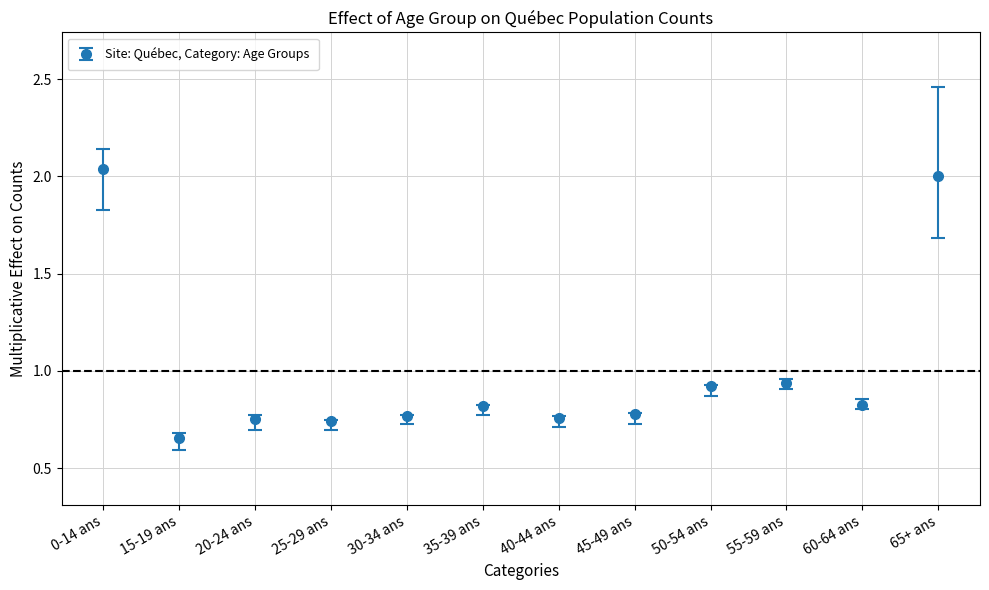

True or false: the data shows 0.8 at 60-64 ans.

True